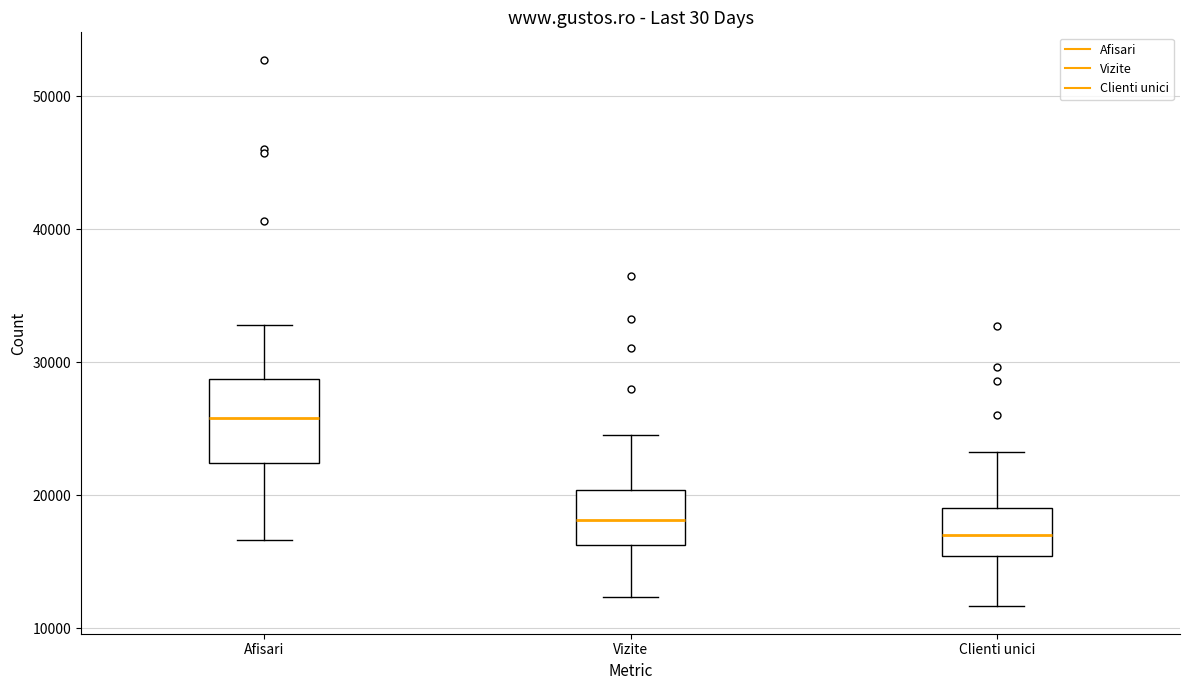

Comparing the boxes themselves (not the whiskers), which one is the tallest?

Afisari